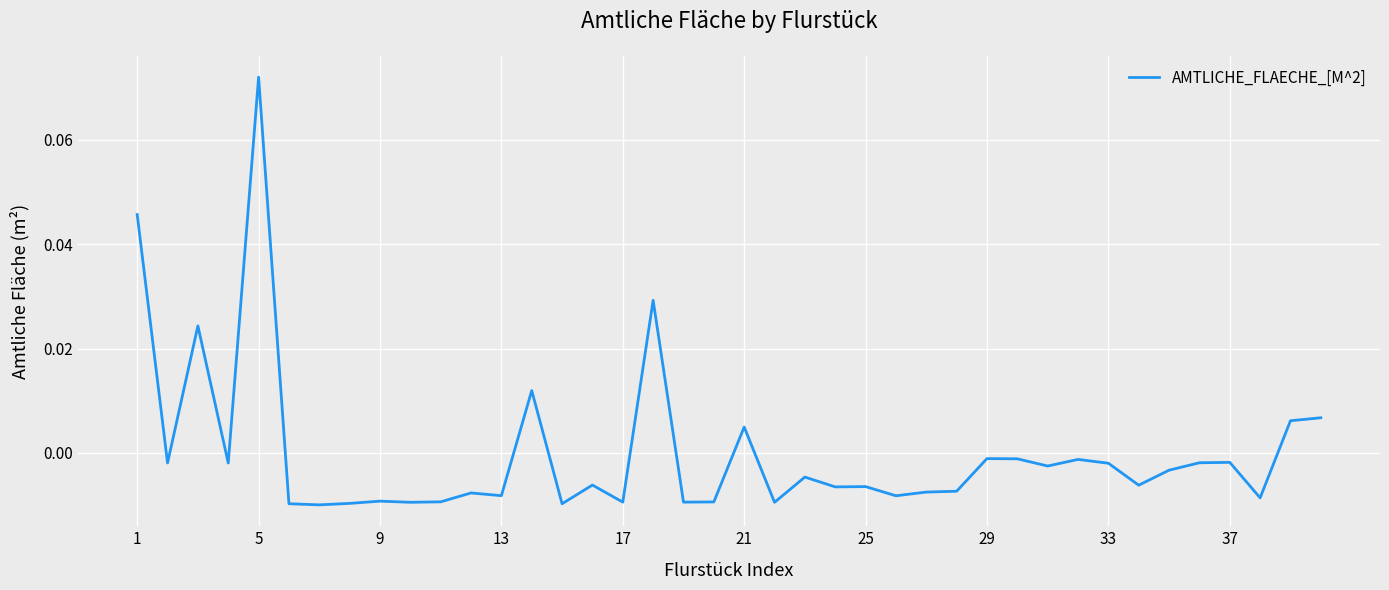

How many lines are shown in the chart?

1